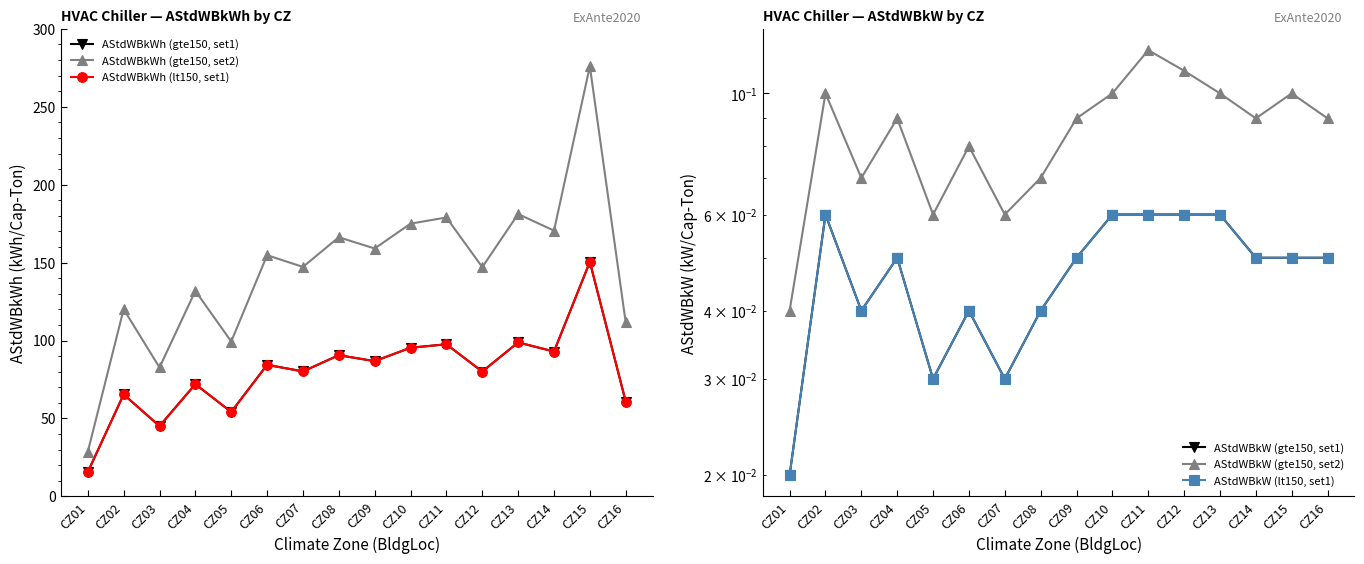

True or false: AStdWBkWh (gte150, set2) and AStdWBkW (gte150, set2) intersect in this chart.

False